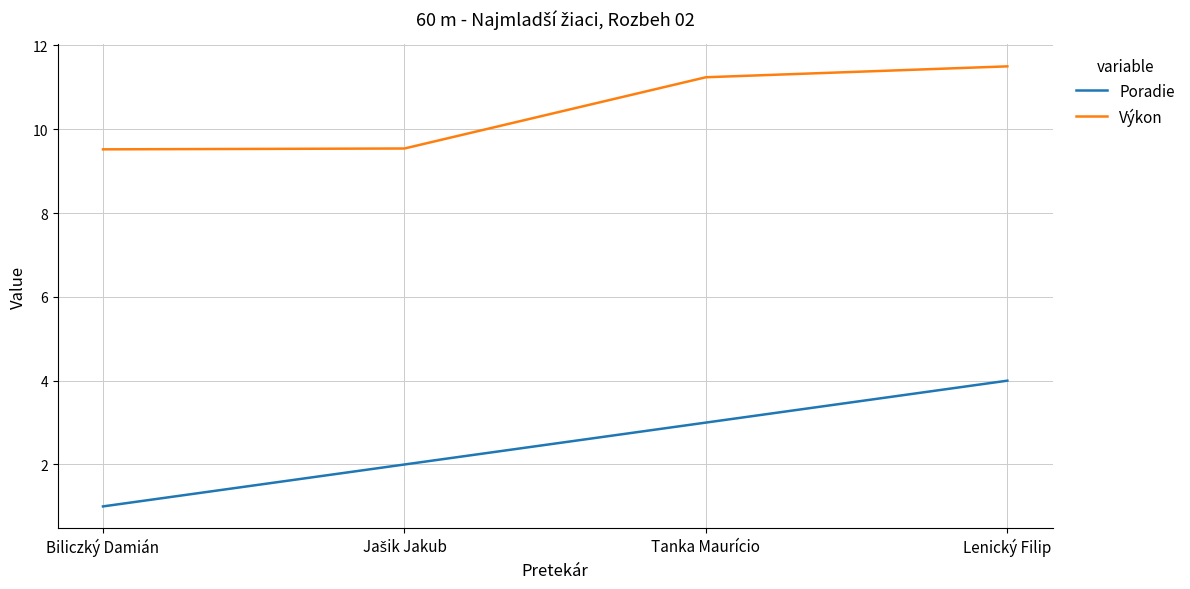

Which series has the widest spread of values?

Poradie